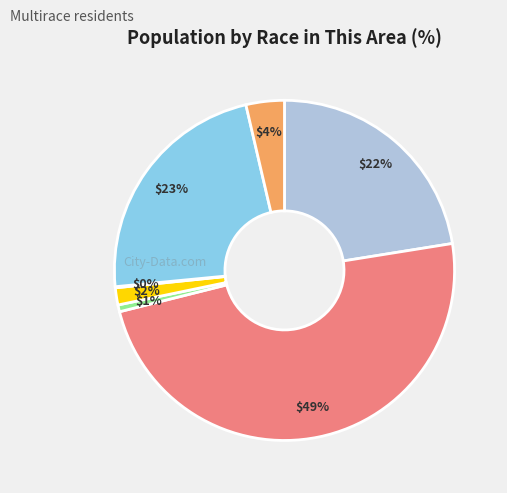

To the nearest percent, what is the difference between the largest and smallest slice percentages?

49%